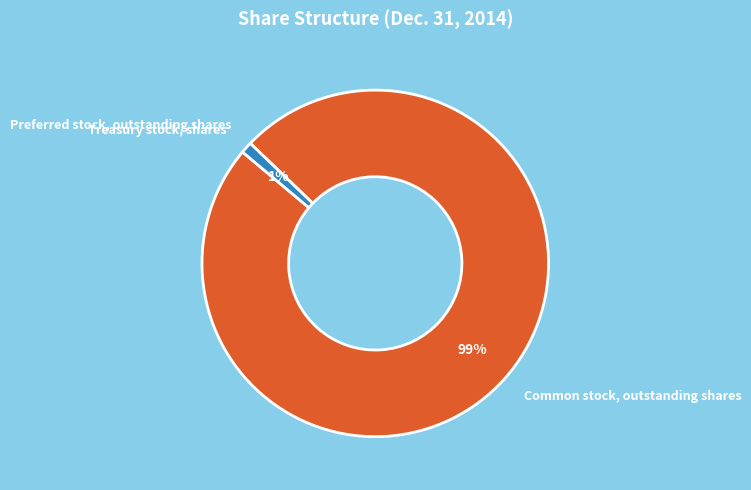

To the nearest percent, what is the average slice percentage?

33%